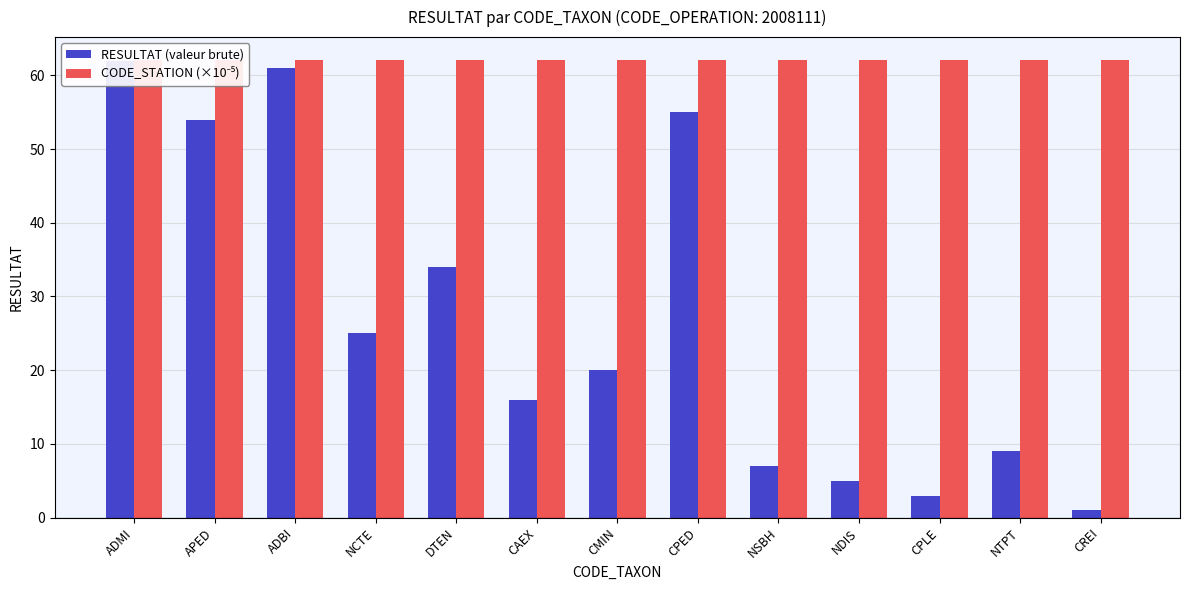

At which label is RESULTAT (valeur brute) closest to 31?

DTEN